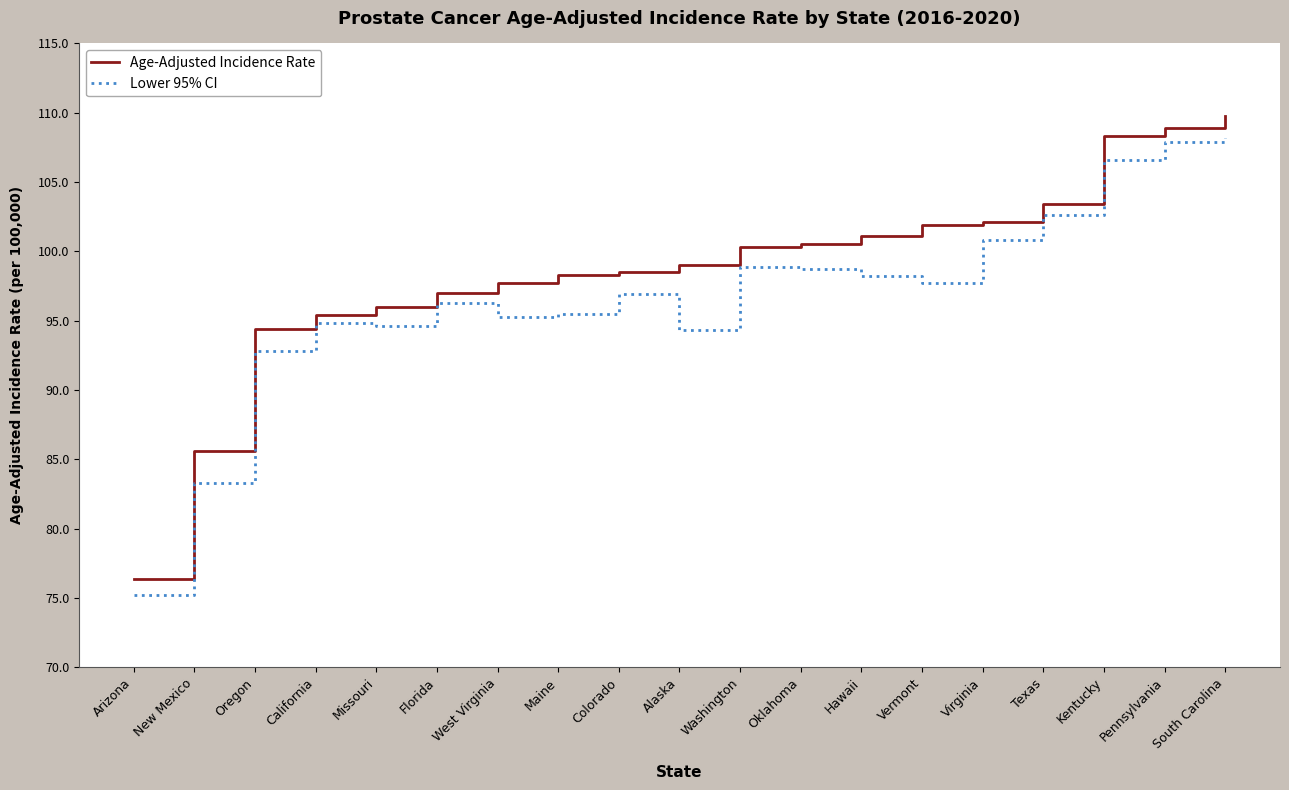

True or false: Lower 95% CI and Age-Adjusted Incidence Rate cross at least once.

False